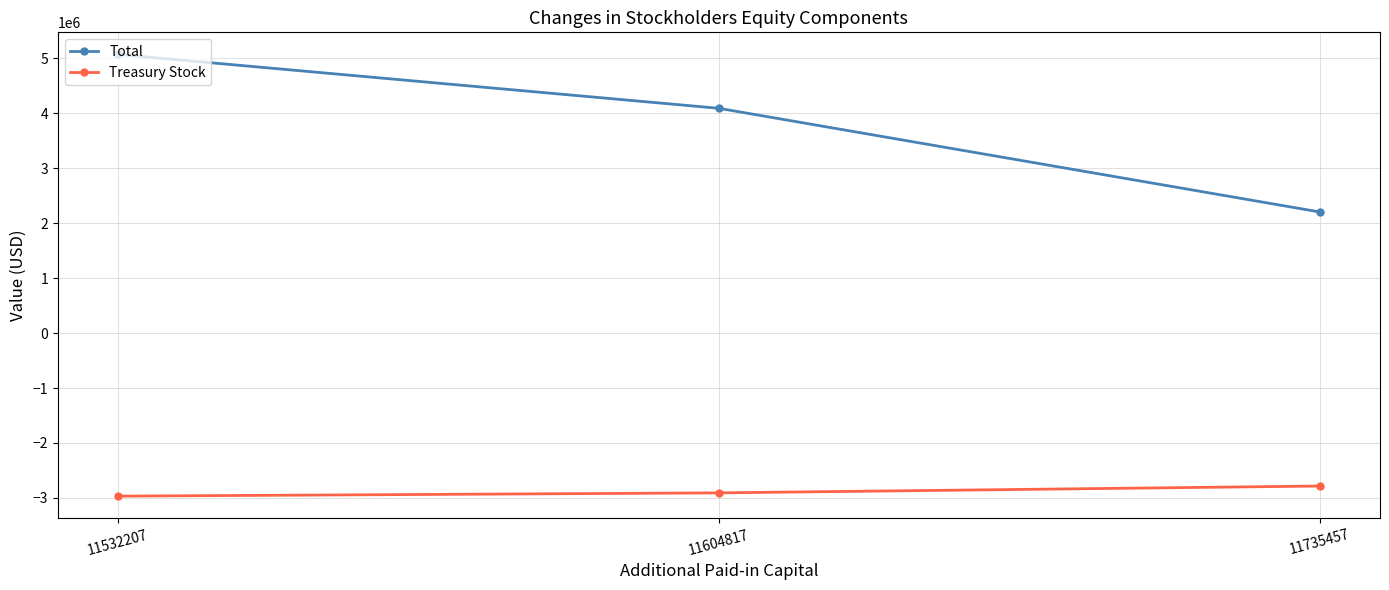

At which label is Total closest to 3635268?

11604817